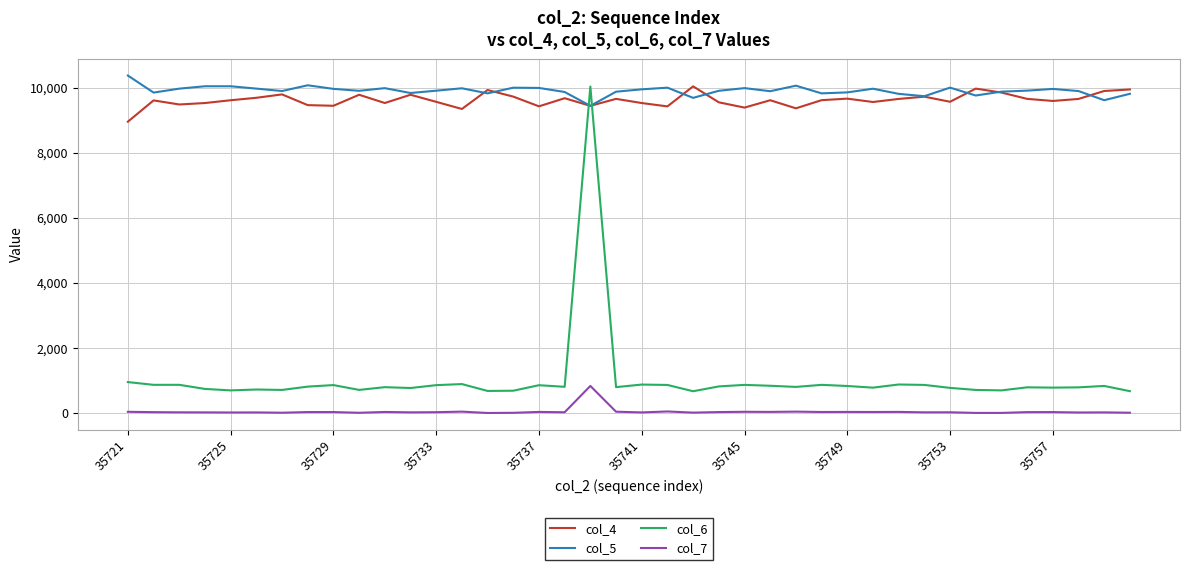

What is the minimum value shown in the chart?

11